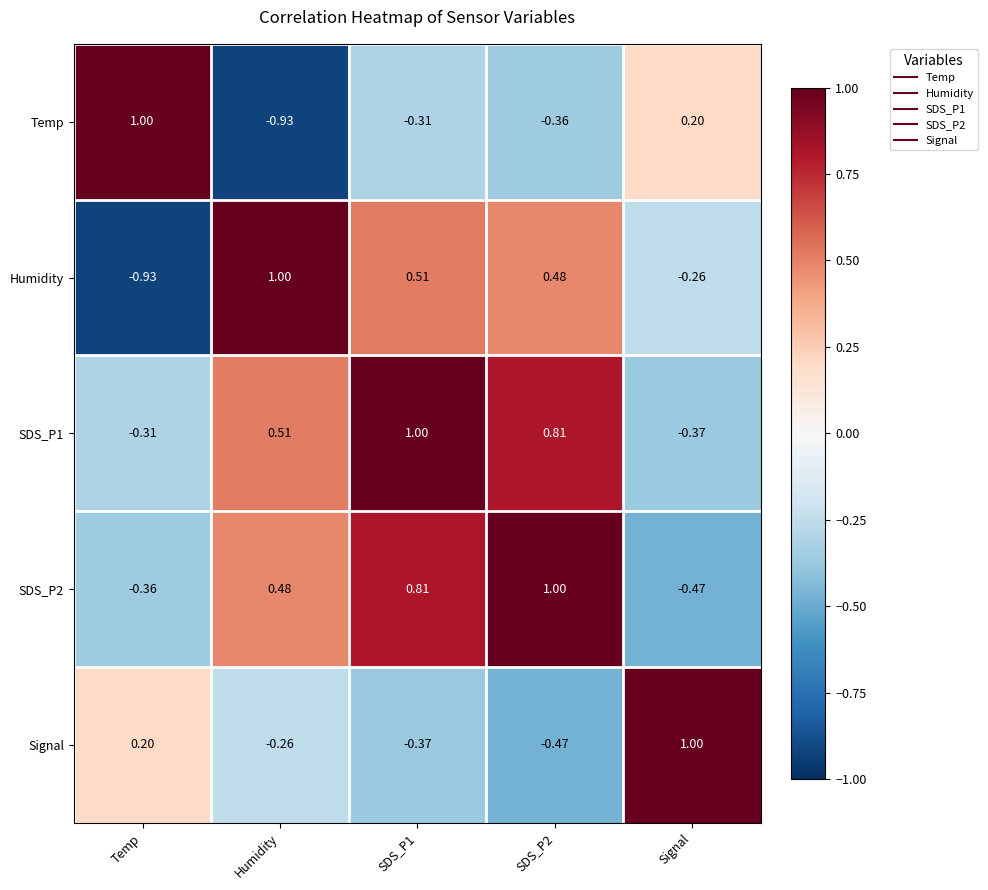

At how many categories does at least one series exceed 0?

5